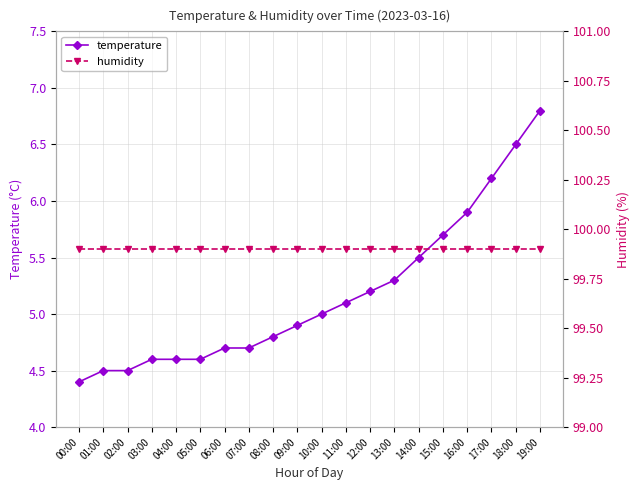

List the labels in order of temperature value, largest first.

19:00, 18:00, 17:00, 16:00, 15:00, 14:00, 13:00, 12:00, 11:00, 10:00, 09:00, 08:00, 06:00, 07:00, 03:00, 04:00, 05:00, 01:00, 02:00, 00:00